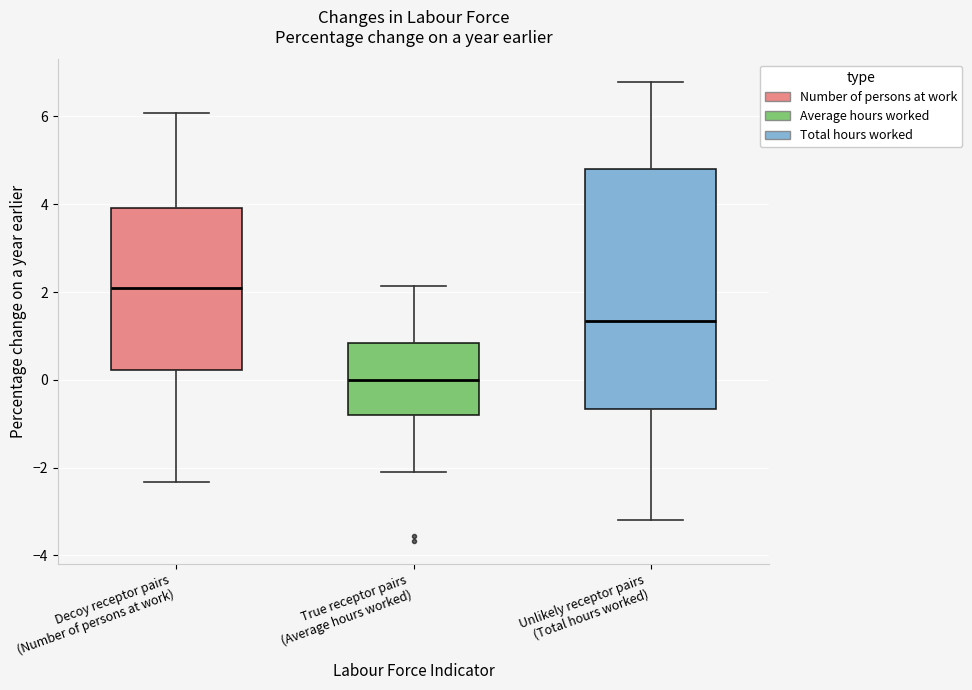

Where is the lower edge of the box for Decoy receptor pairs (Number of persons at work) on the y-axis? The values are not printed on the chart, so give them approximately, as read against the axis.

0.2